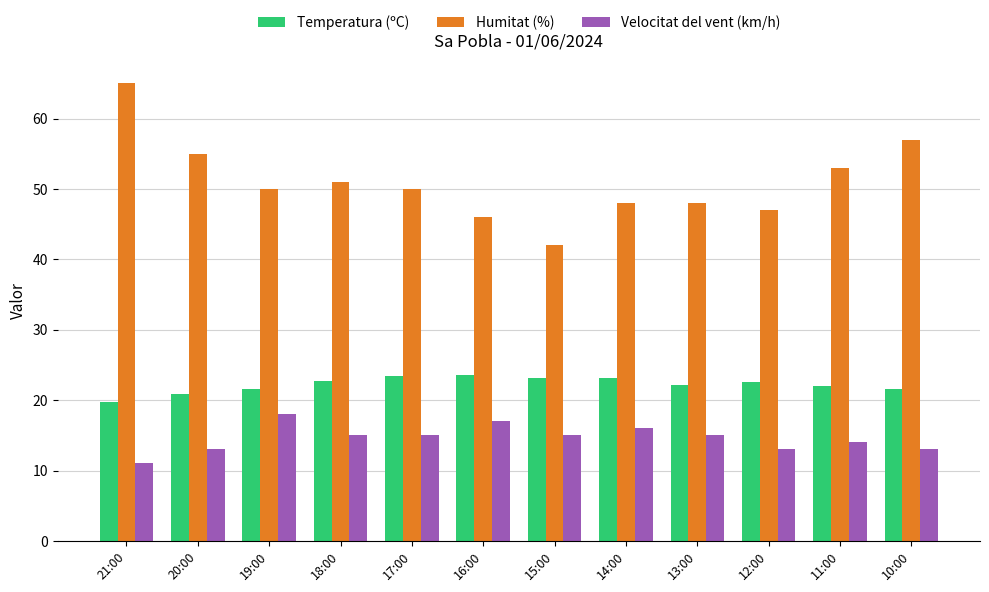

What is the difference between the Velocitat del vent (km/h) values at 15:00 and 12:00?

2.0